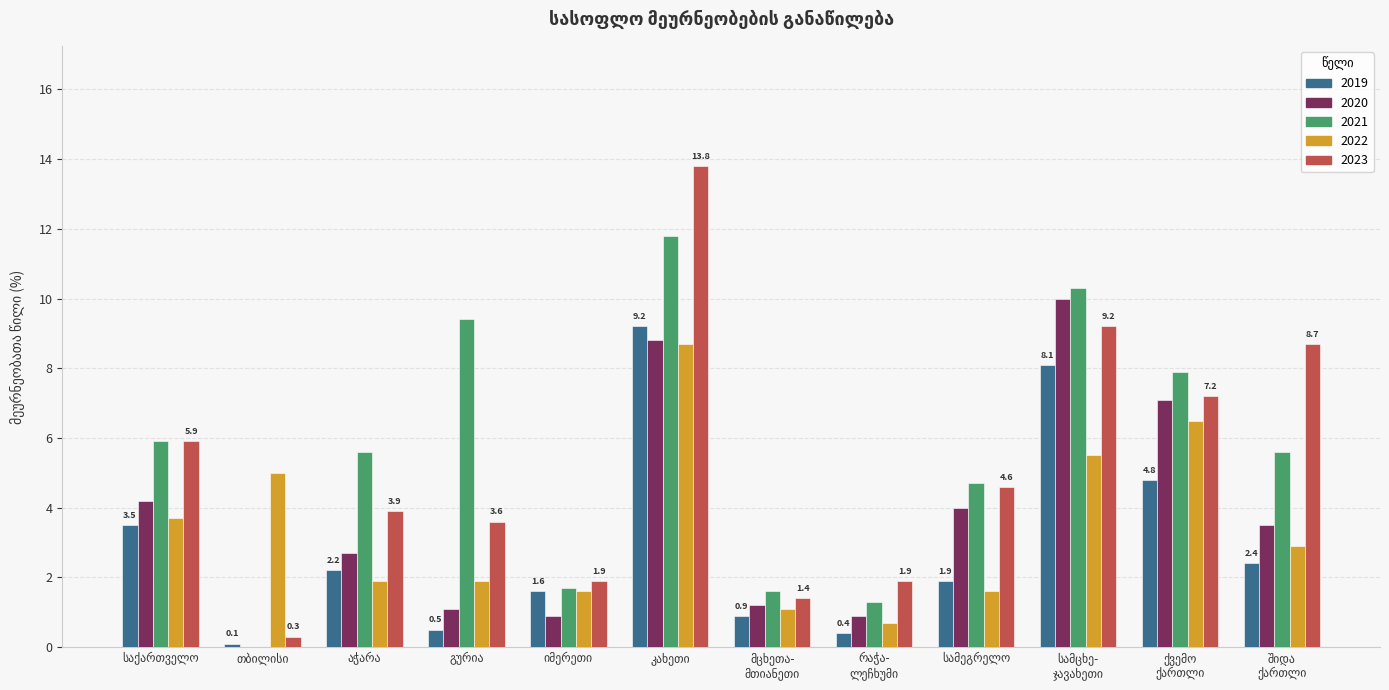

What is the highest value of the 2020 series?

10.0